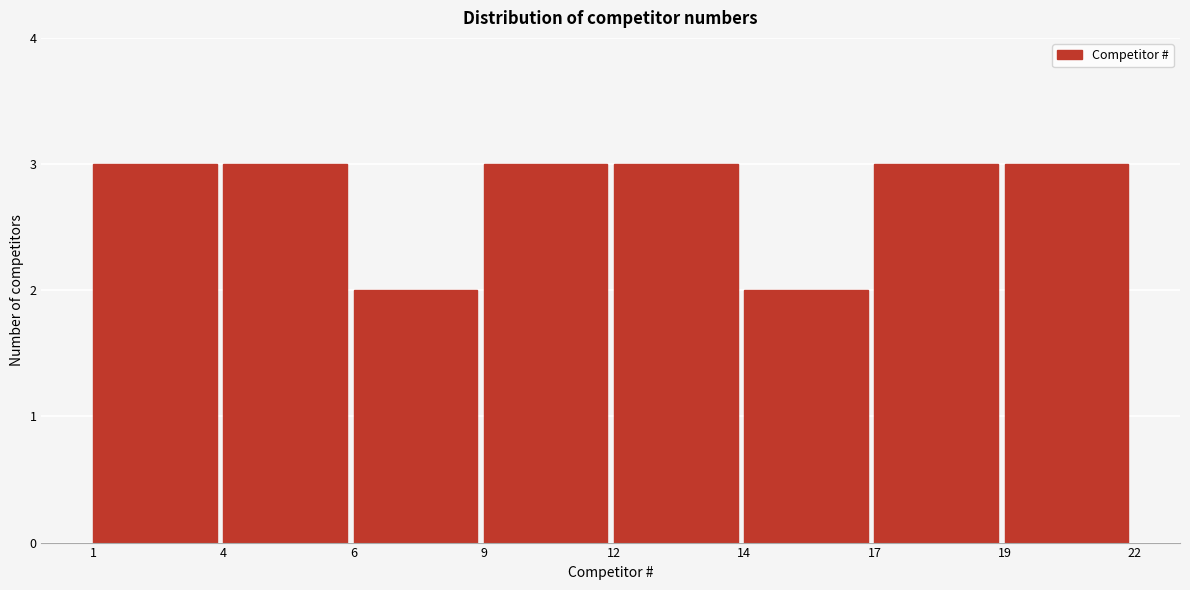

Reading right to left, extract all data points from this chart.

3	3	2	3	3	2	3	3